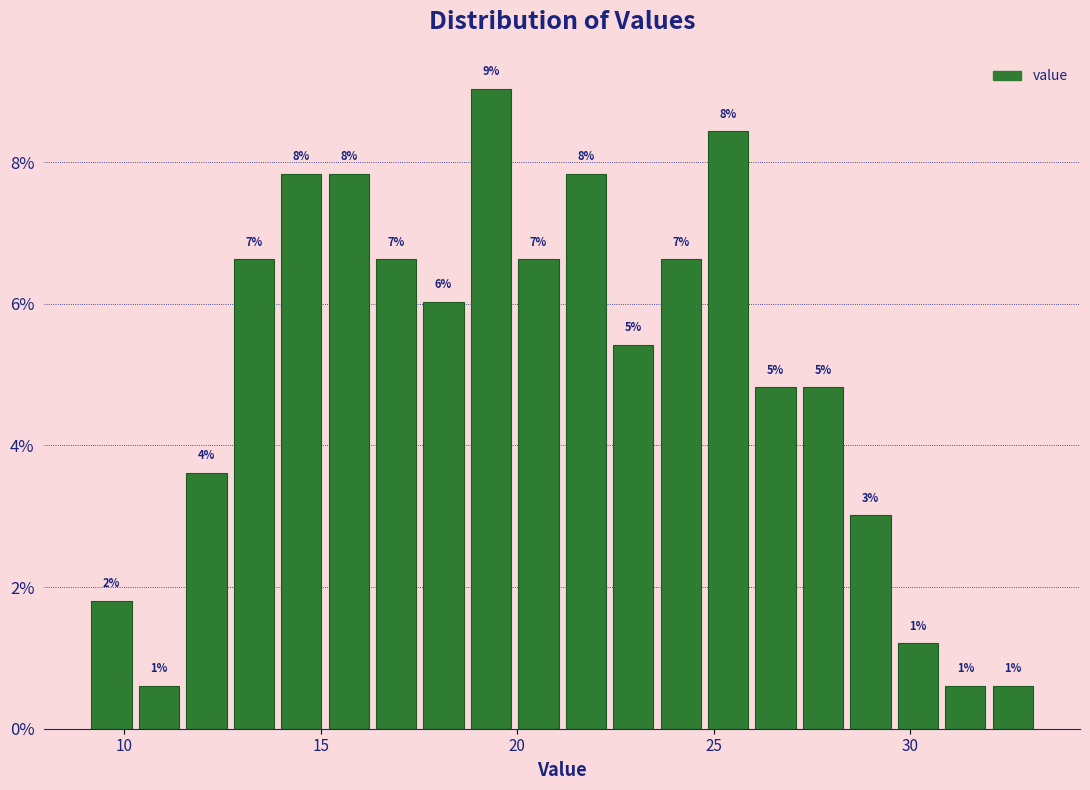

Around what value on the x-axis is the tallest bar? Give the approximate position of its centre, as read against the axis.

19.5